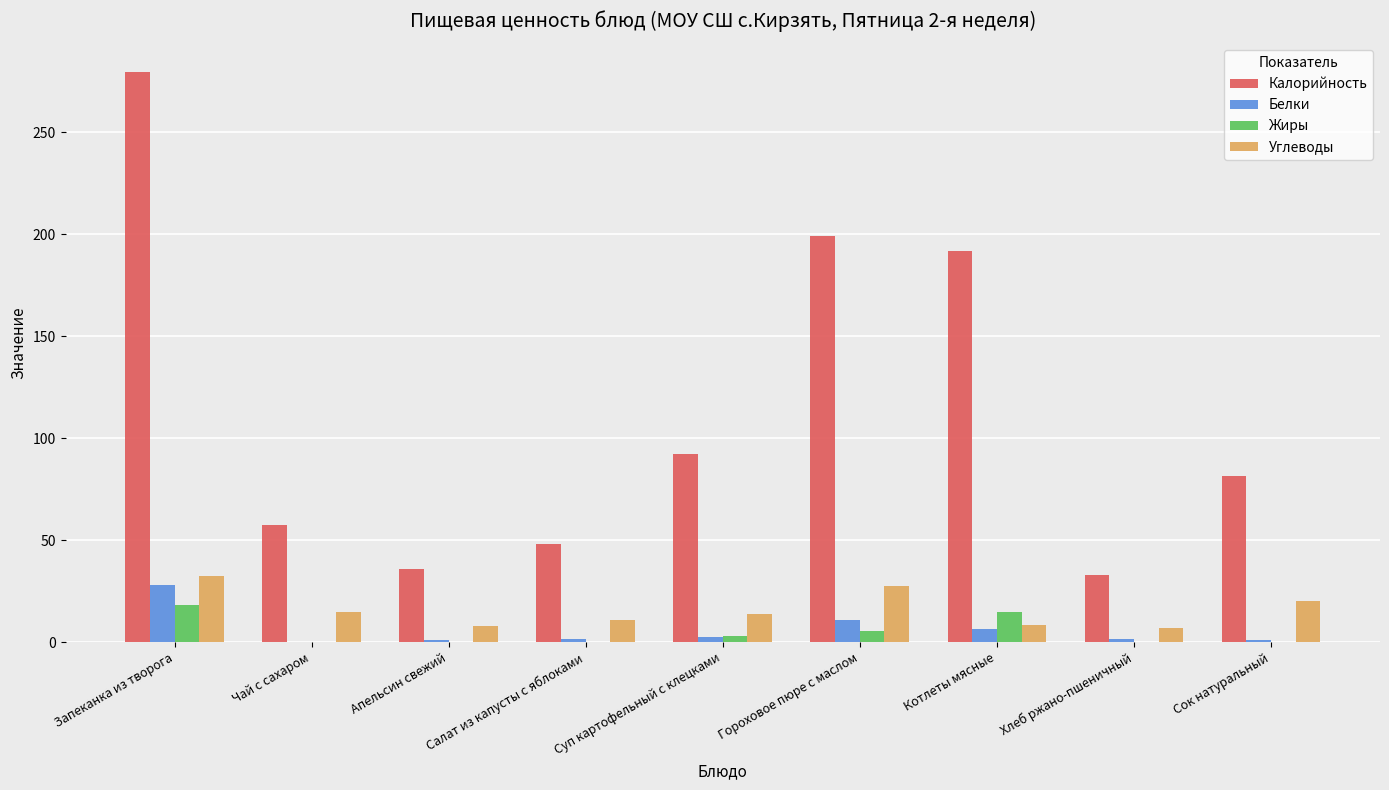

Which category has the highest value across all series?

Запеканка из творога